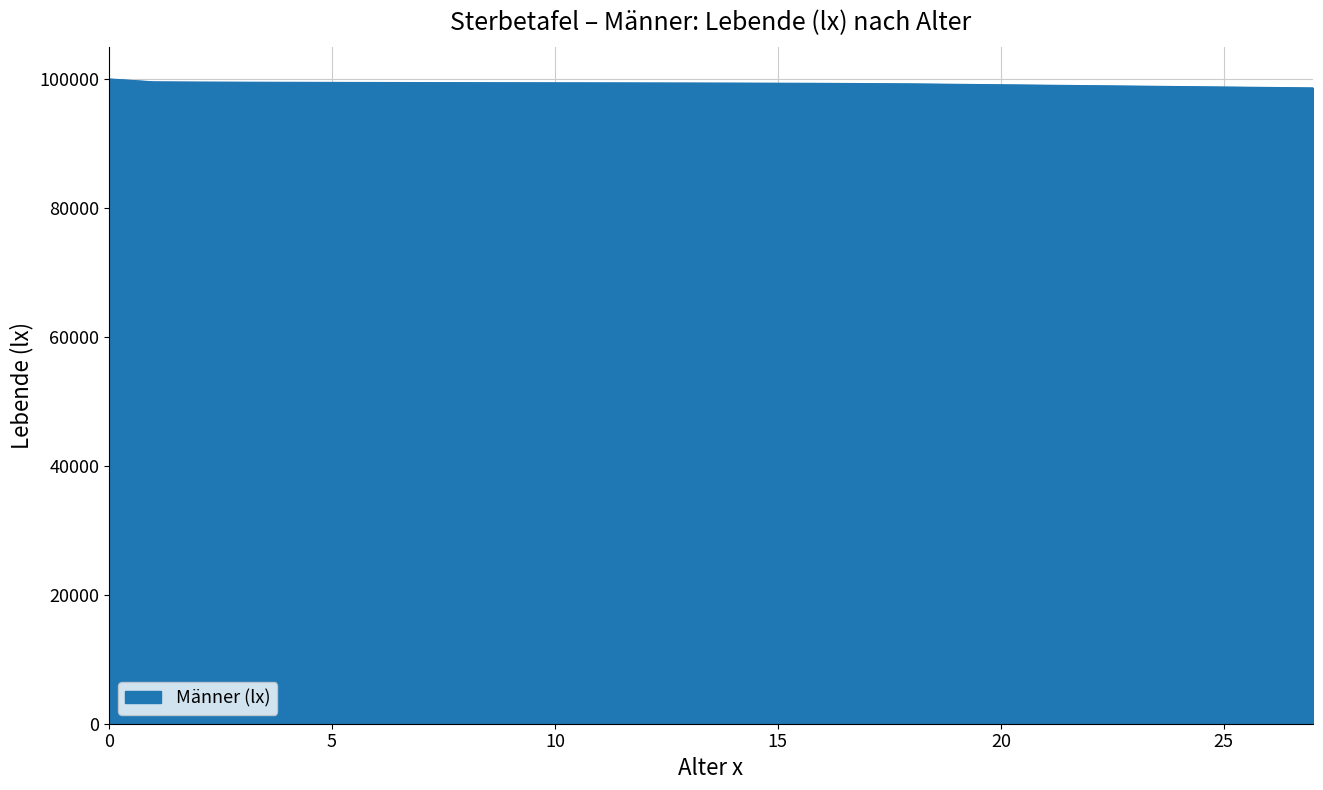

What is the smallest value displayed?

98606.0